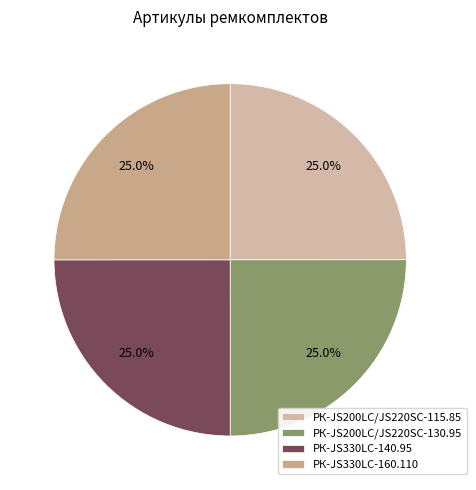

Between РК-JS330LC-140.95 and РК-JS330LC-160.110, which is larger?

РК-JS330LC-160.110